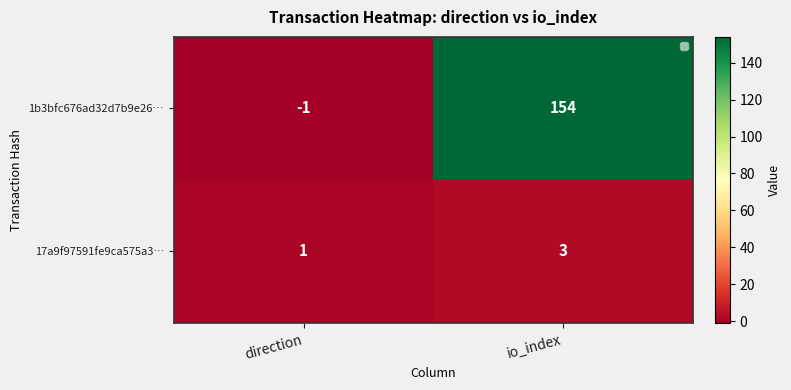

Which series has the largest total across all categories?

1b3bfc676ad32d7b9e26…